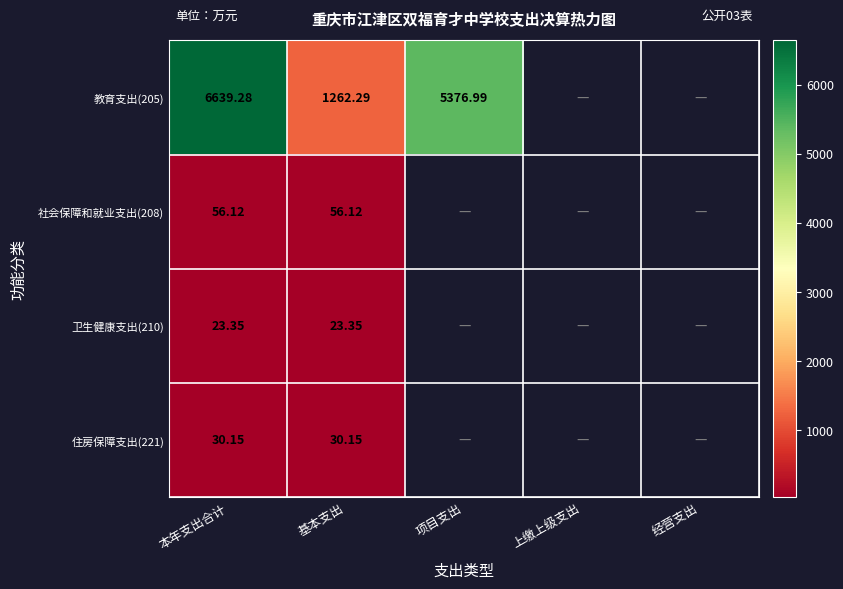

Is the value of 卫生健康支出(210) at 本年支出合计 greater than the value of 社会保障和就业支出(208) at 本年支出合计?

No